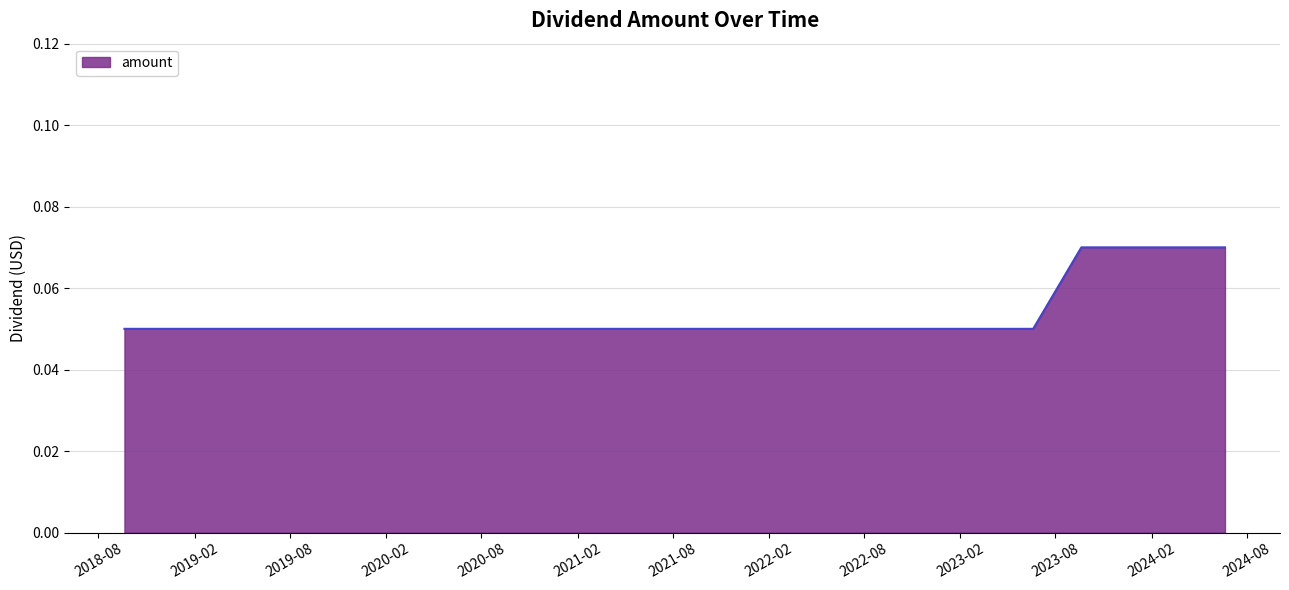

Rank the categories by value from highest to lowest.

2023-09-20, 2023-12-20, 2024-03-20, 2024-06-20, 2018-09-20, 2018-12-20, 2019-03-20, 2019-06-20, 2019-09-20, 2019-12-20, 2020-03-20, 2022-12-20, 2023-03-20, 2023-06-20